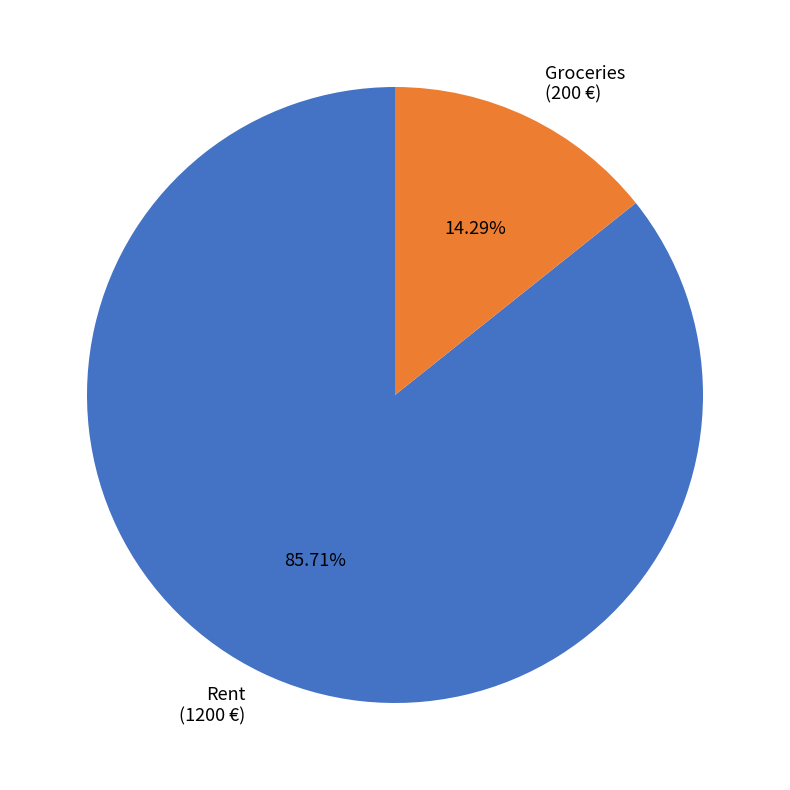

How many slices are in this pie chart?

2